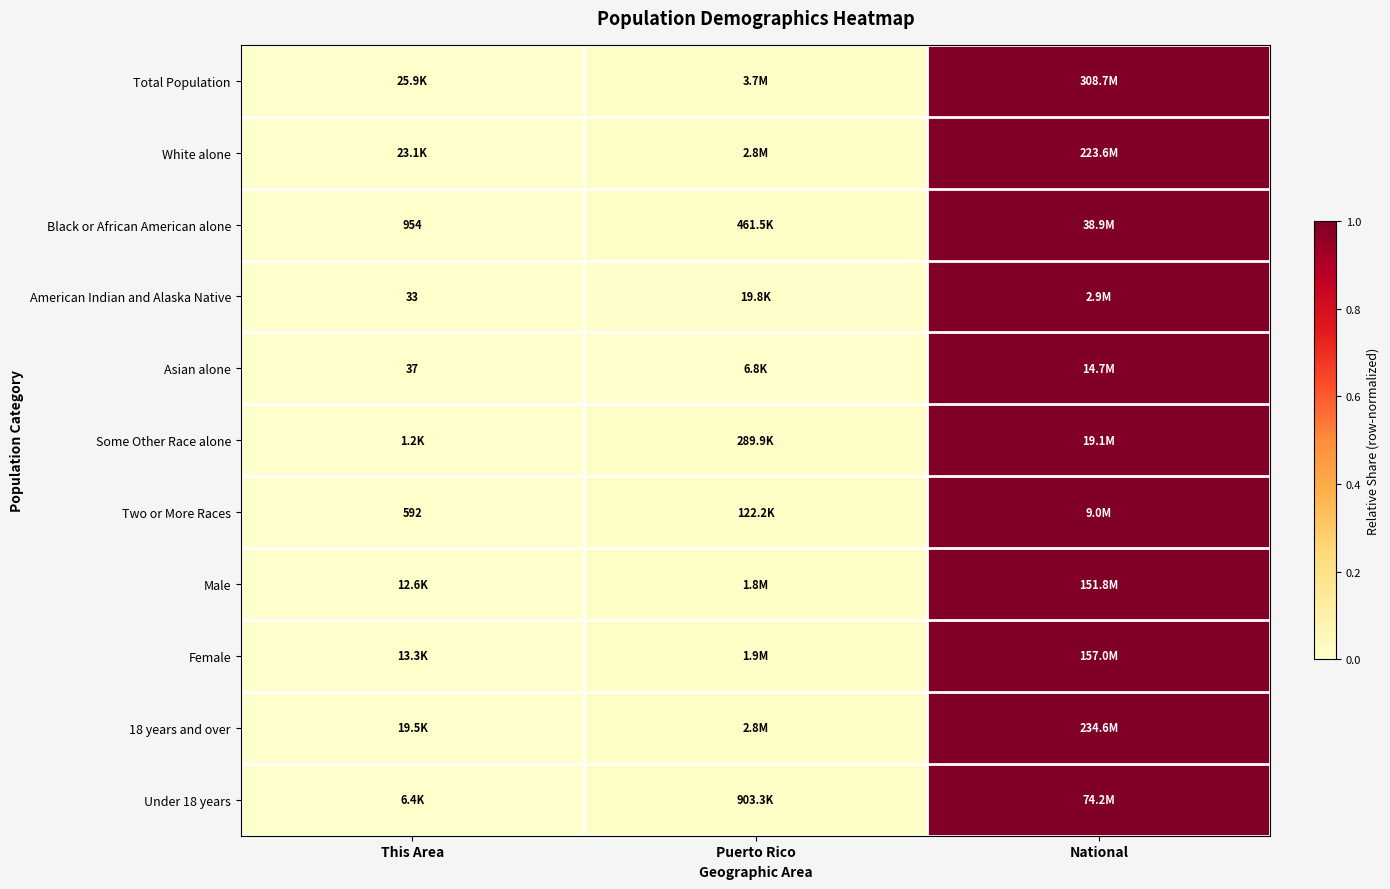

At how many categories does at least one series exceed 0?

3